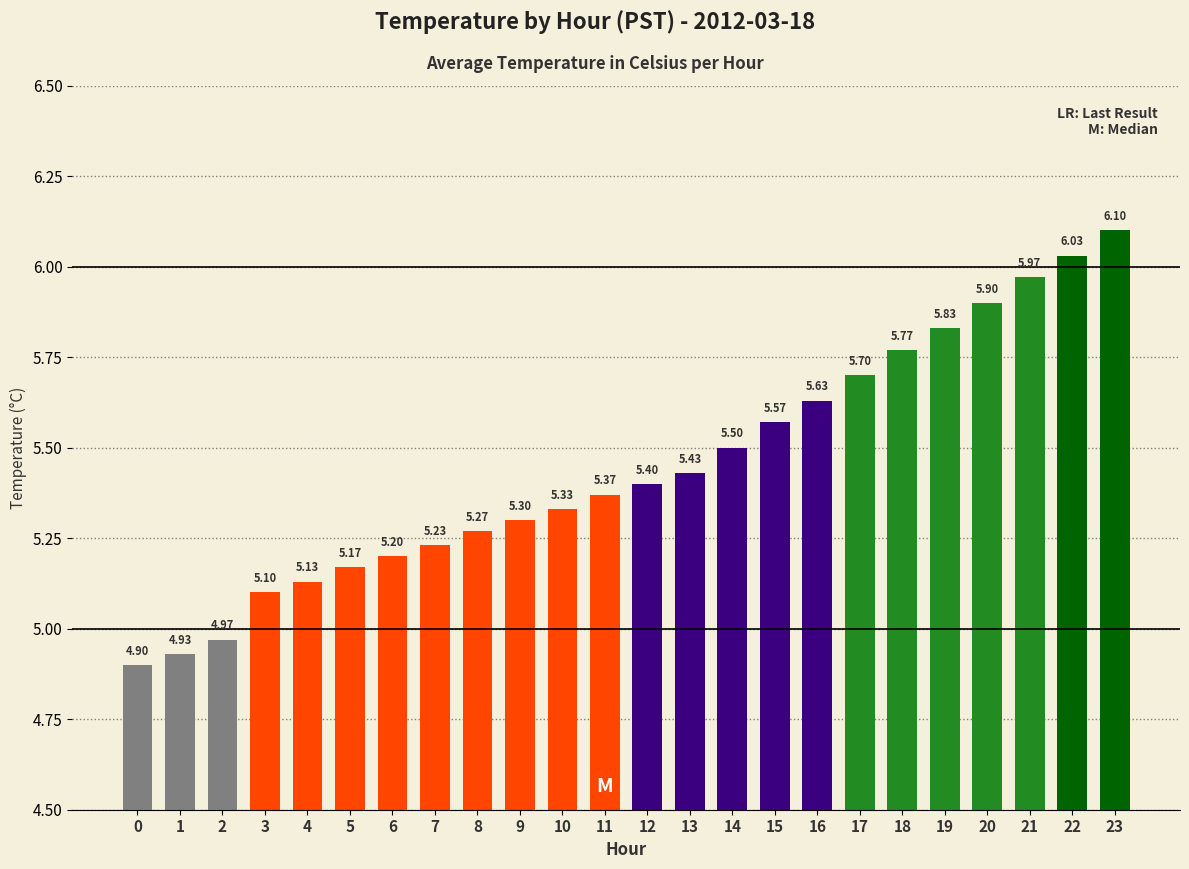

What is the change in value from 14 to 18?

+0.3